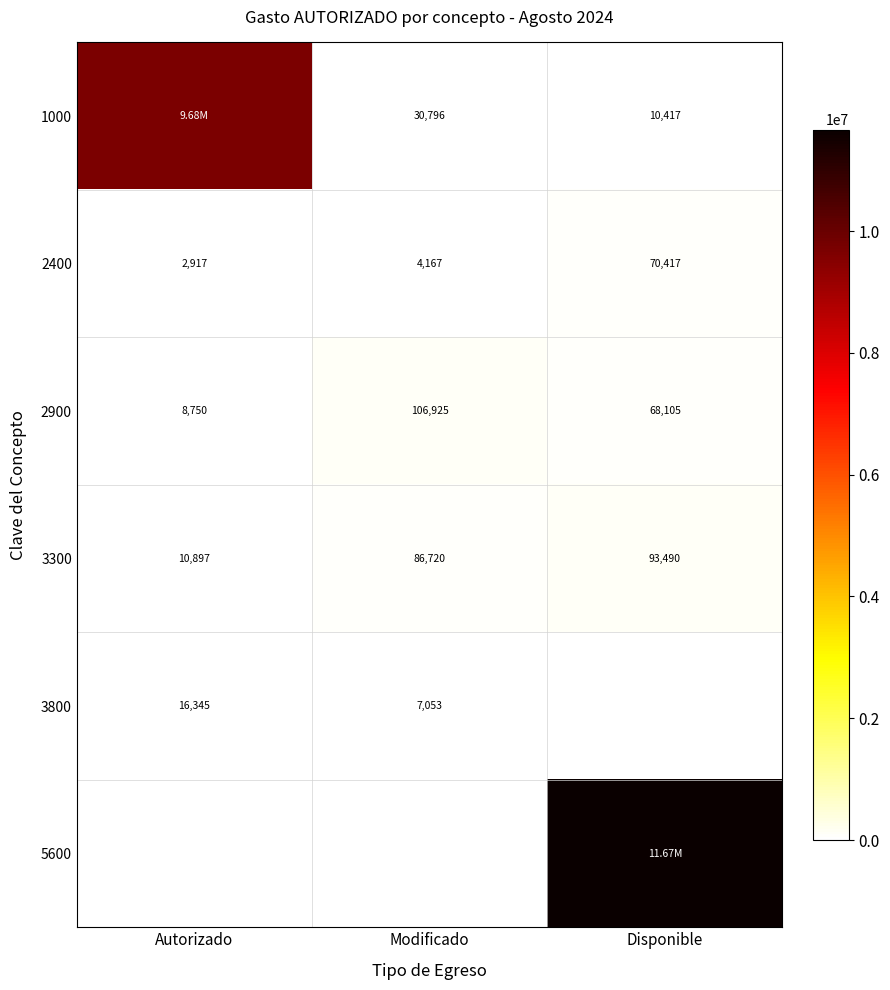

How many values in the 3300 series are below 86720?

1